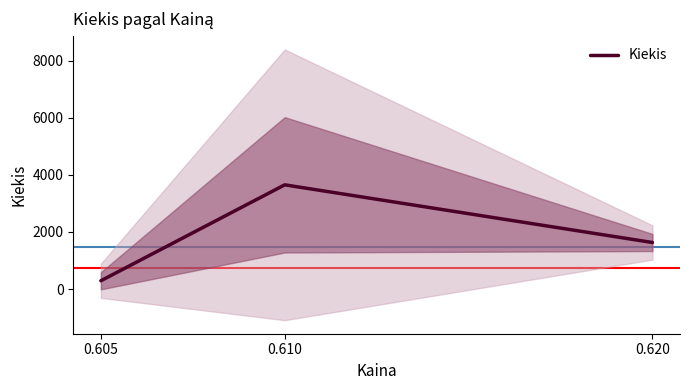

What is the value of the 2nd point from the left?

3650